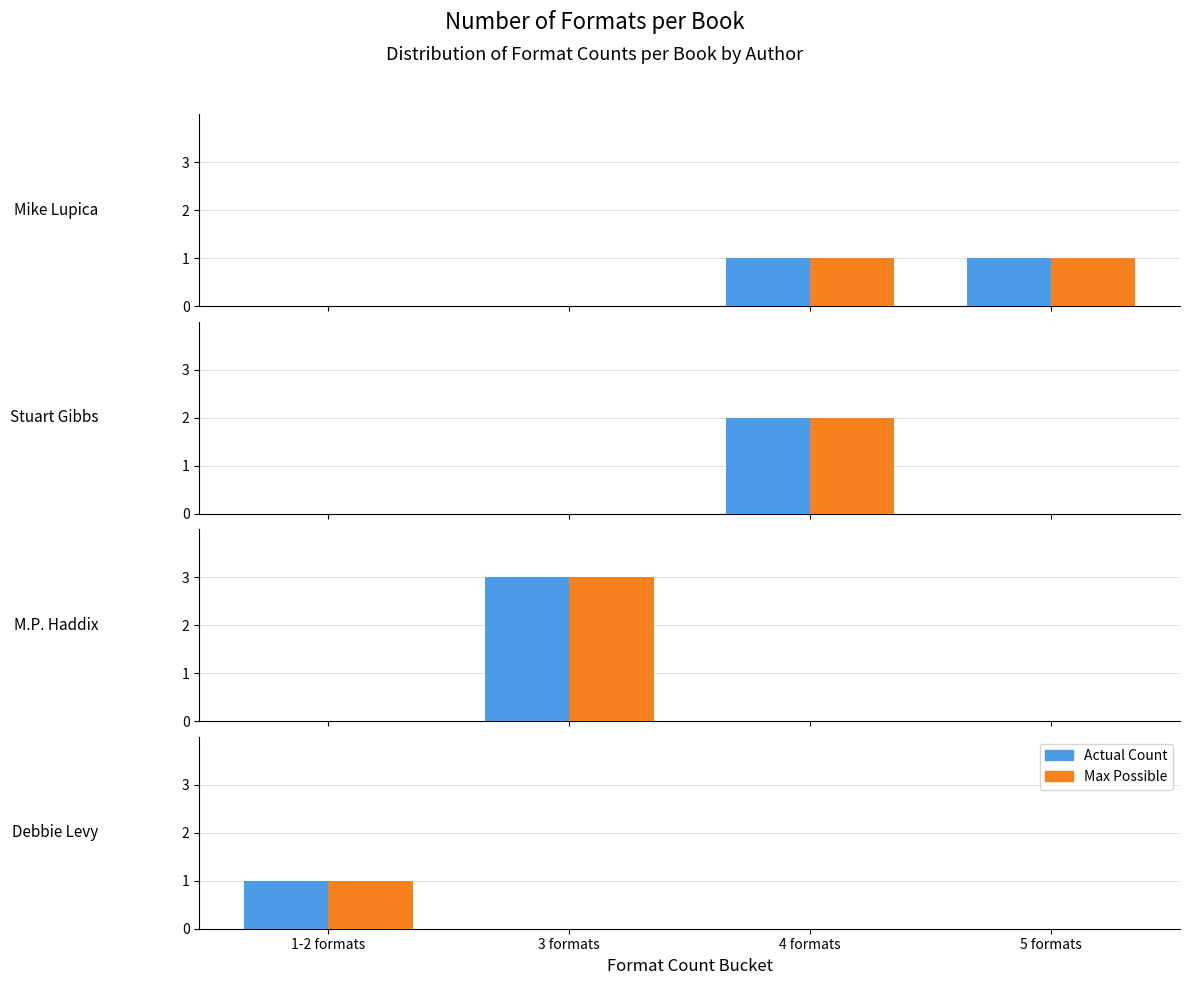

Is it true that Actual Count equals 0 at 5 formats?

True